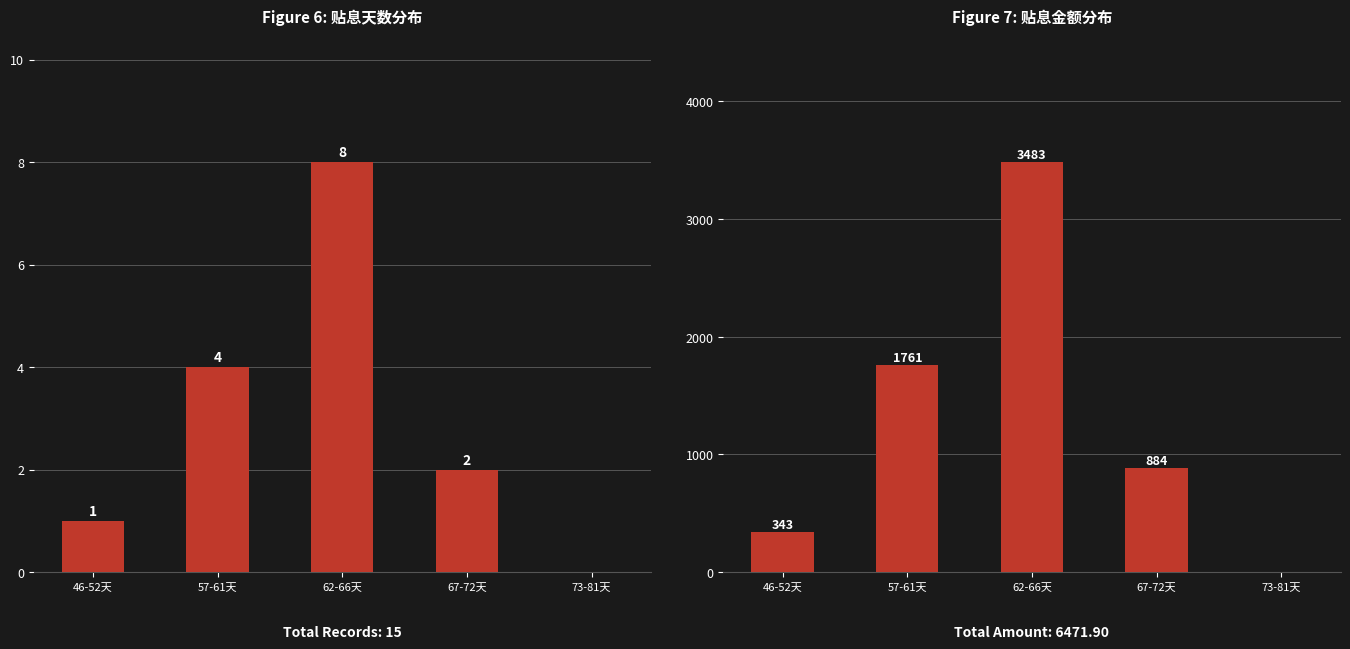

At 46-52天, list the series in order from smallest to largest.

笔数, 贴息金额